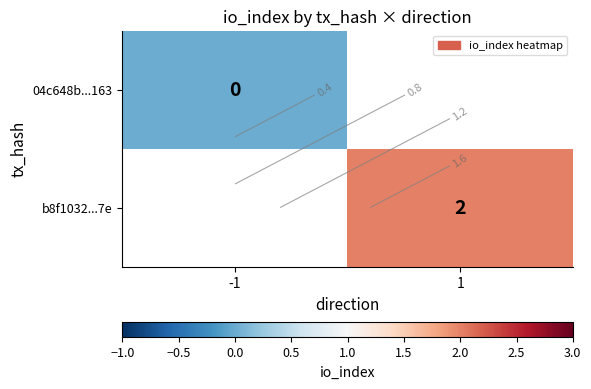

List the series in order of their peak value, lowest first.

04c648b...163, b8f1032...7e